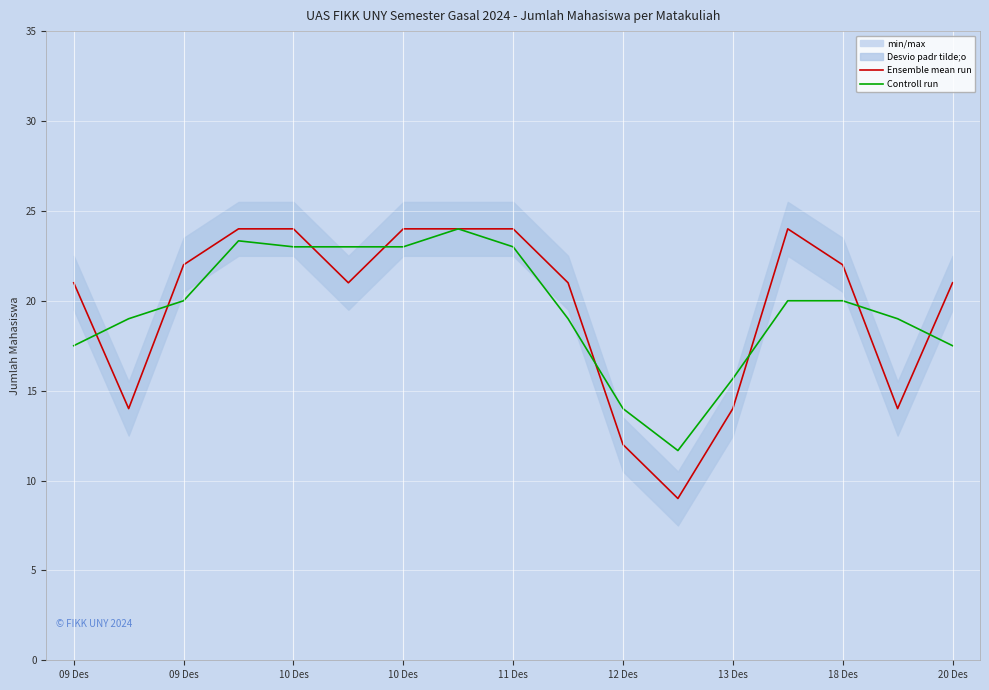

What is the maximum value shown in the chart?

24.0